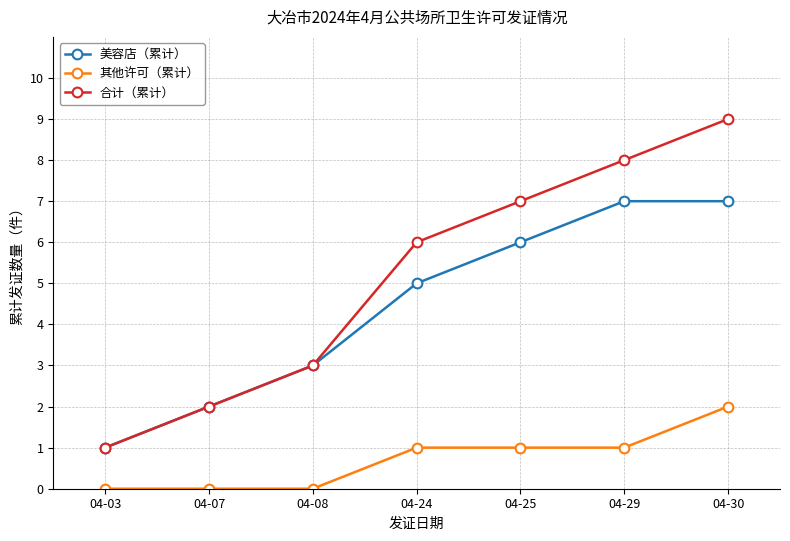

What is the difference between the 其他许可（累计） values at 04-30 and 04-24?

1